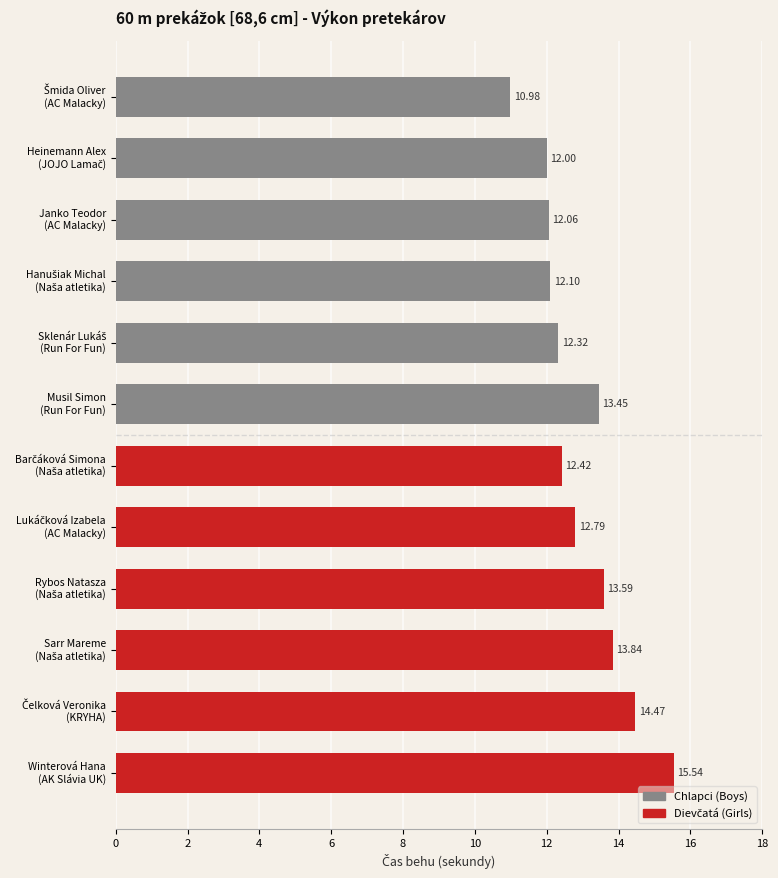

What is the sum of all values?

155.6